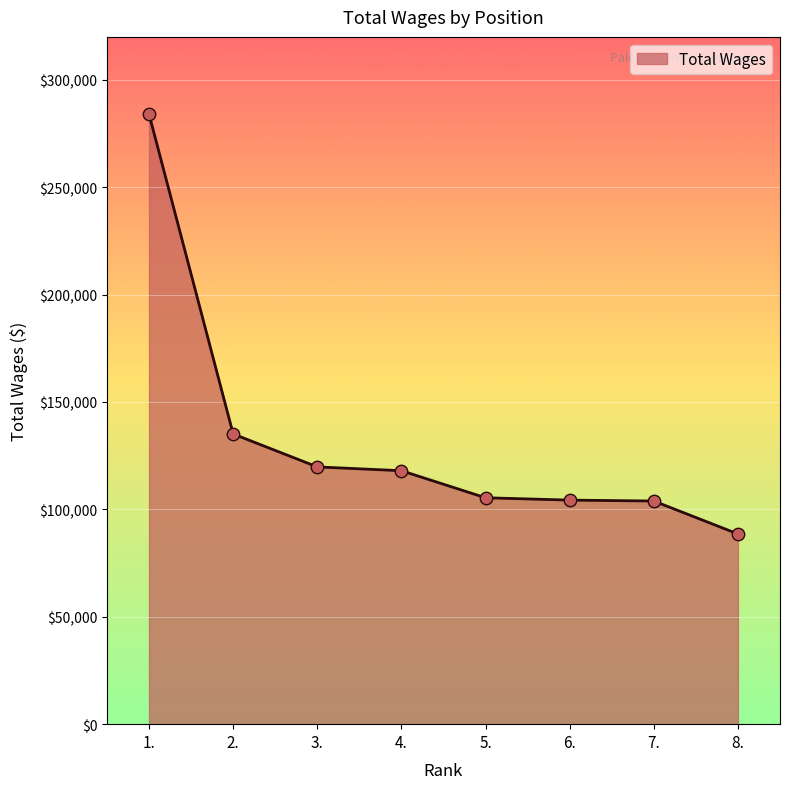

What is the change in value from 4. to 5.?

-12591